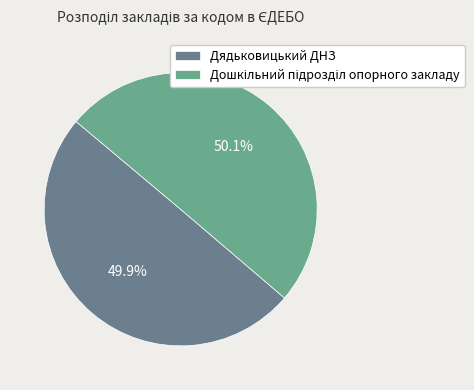

How much of the chart is everything except Дядьковицький ДНЗ?

50.1%